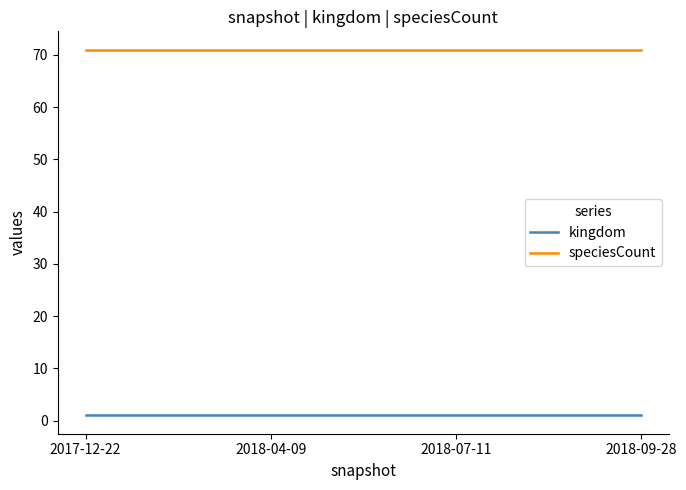

What are all the series names shown in the legend?

kingdom, speciesCount